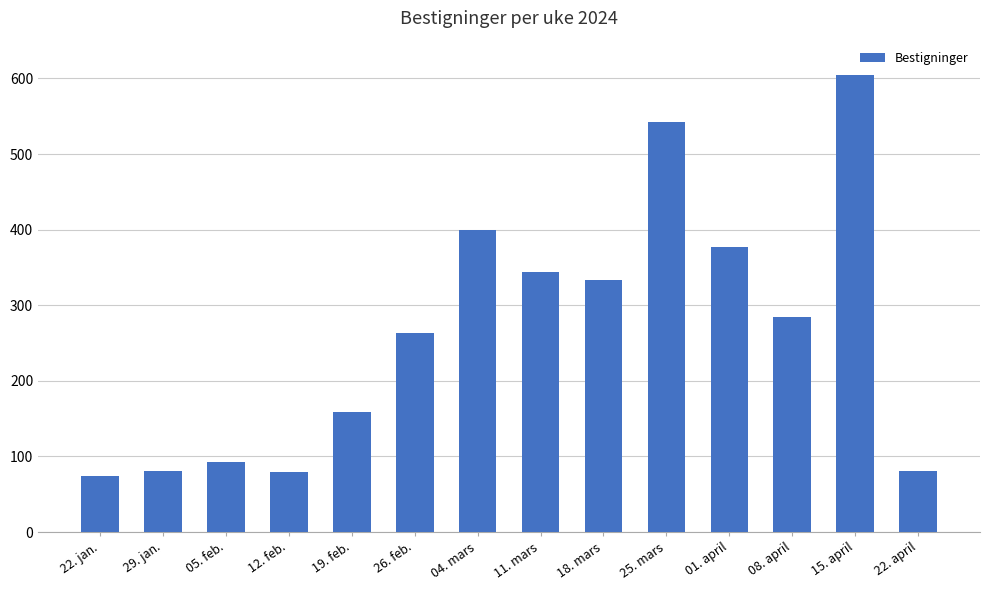

What is the minimum value shown in the chart?

74